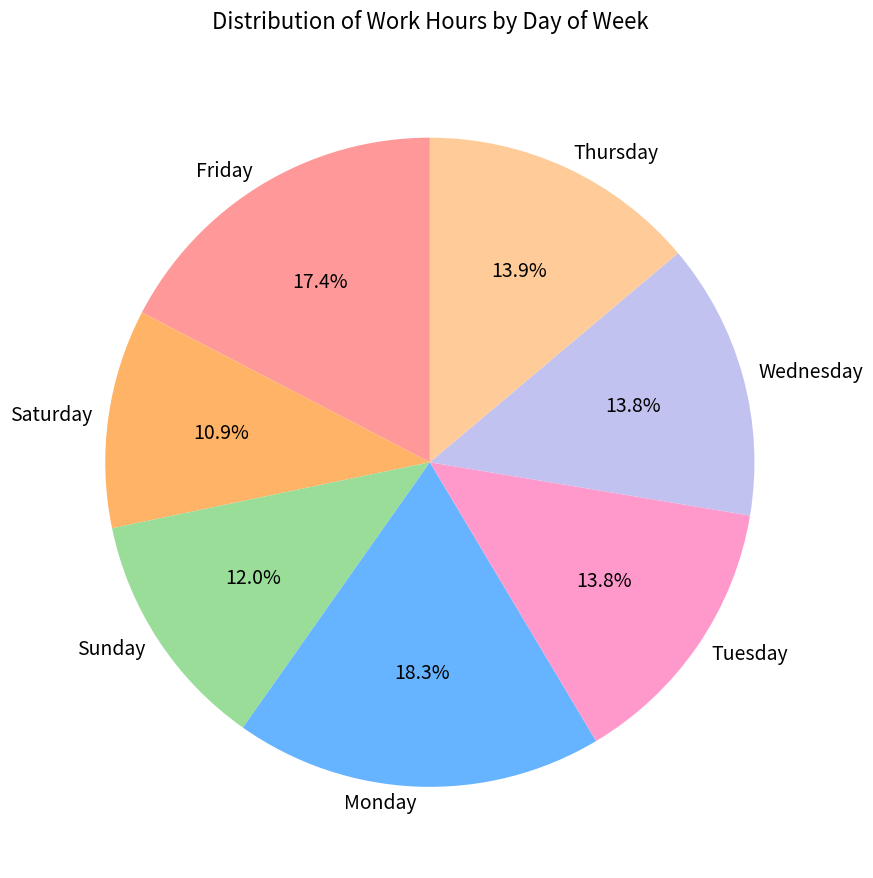

What is the smallest slice in the pie chart?

Saturday